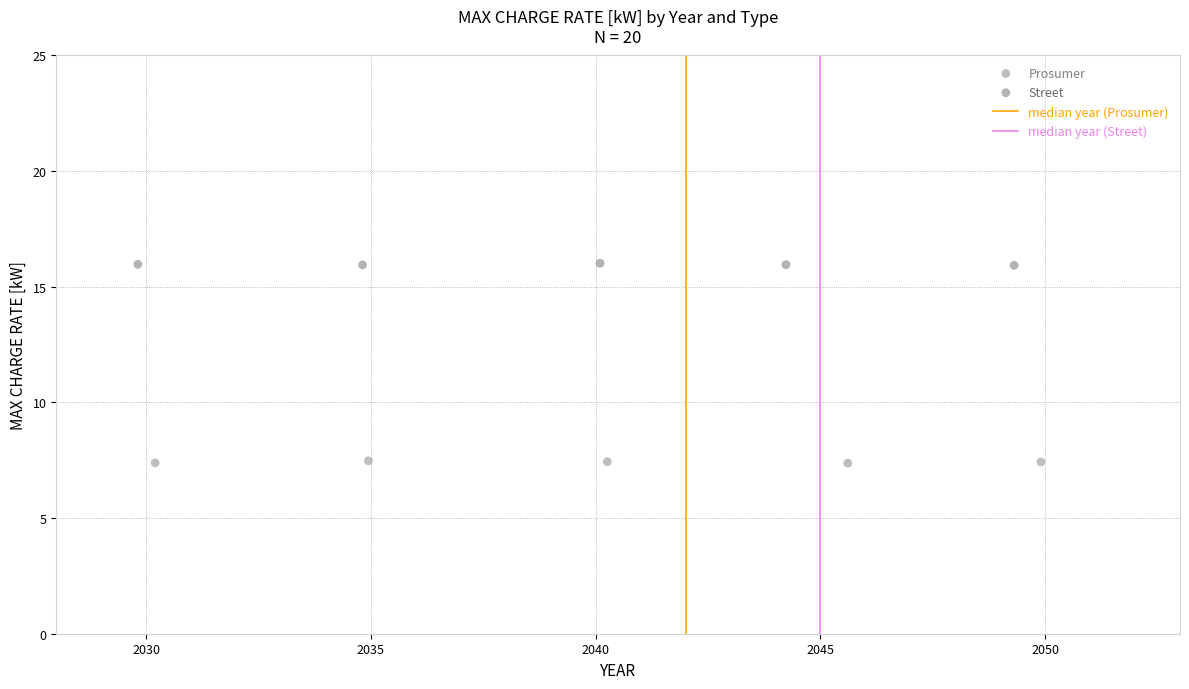

Which series reaches the minimum Y coordinate?

Prosumer